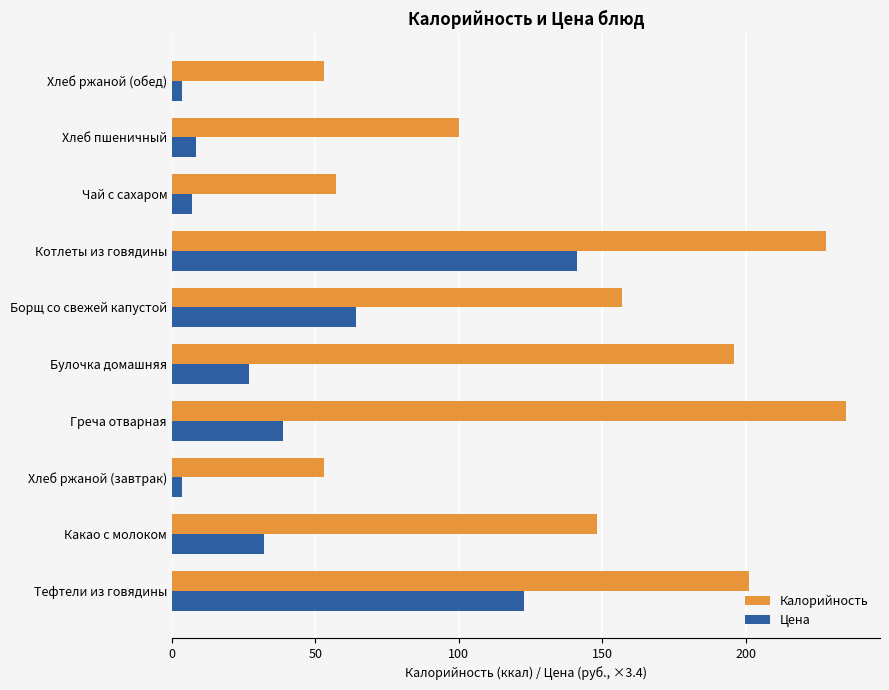

What is the maximum value shown in the chart?

235.0